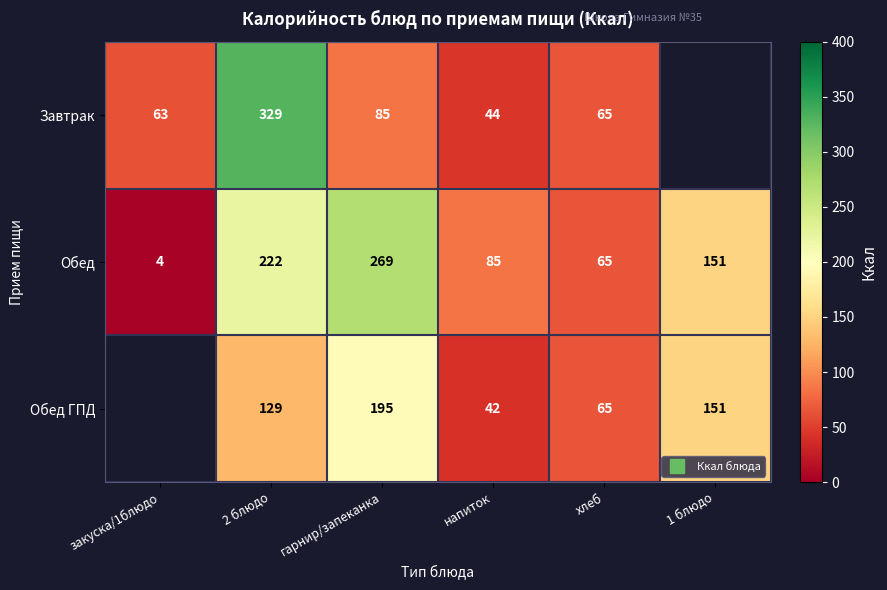

What is the sum of the Завтрак values at напиток and закуска/1блюдо?

107.0